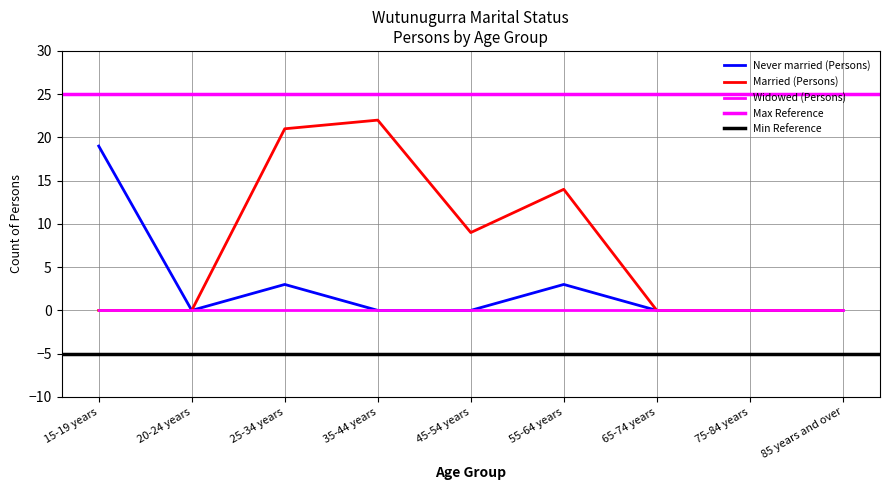

Does the chart have visible grid lines?

Yes